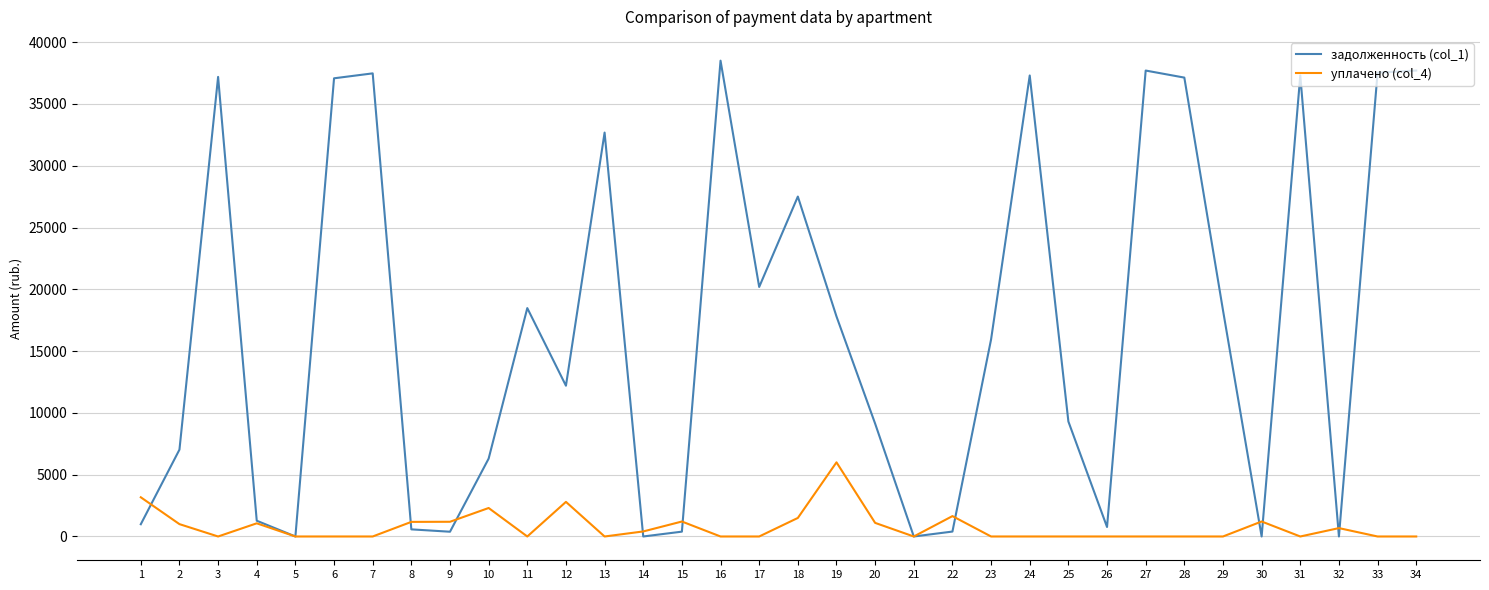

What is the maximum value shown in the chart?

38499.4